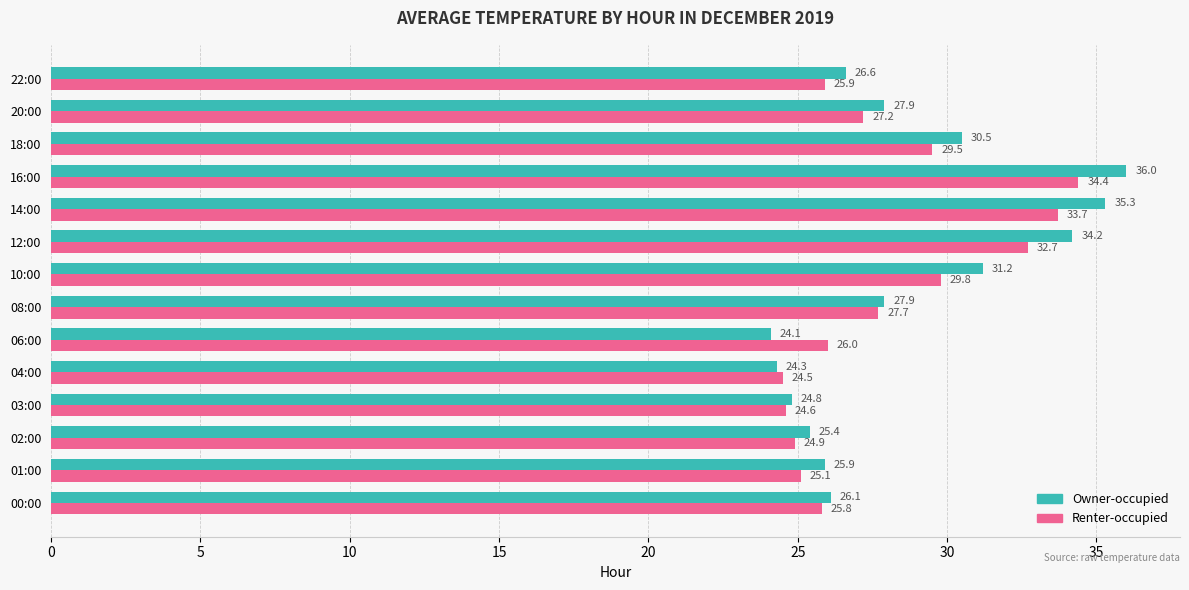

The Renter-occupied series shows 27.2 at 20:00. True or false?

True